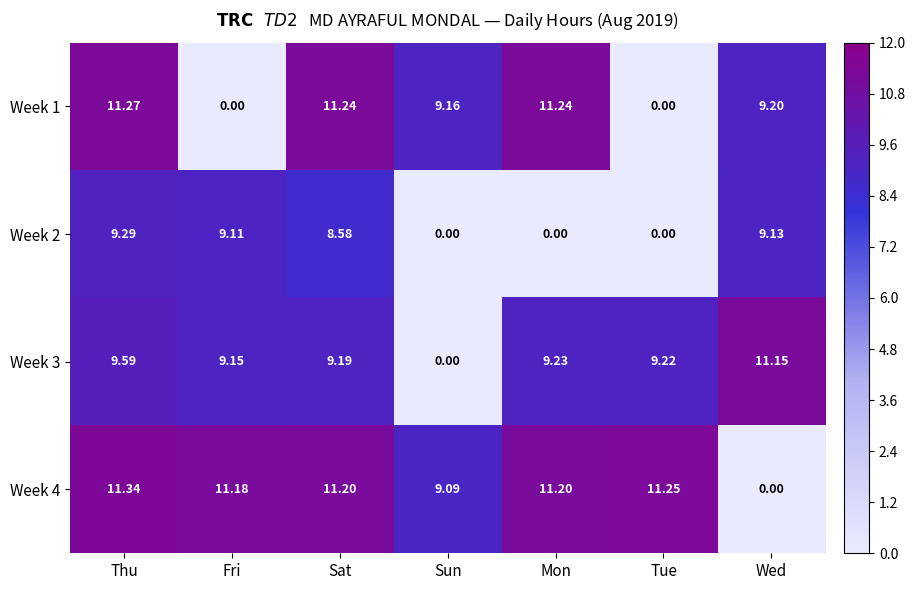

What is the maximum value shown in the chart?

11.3